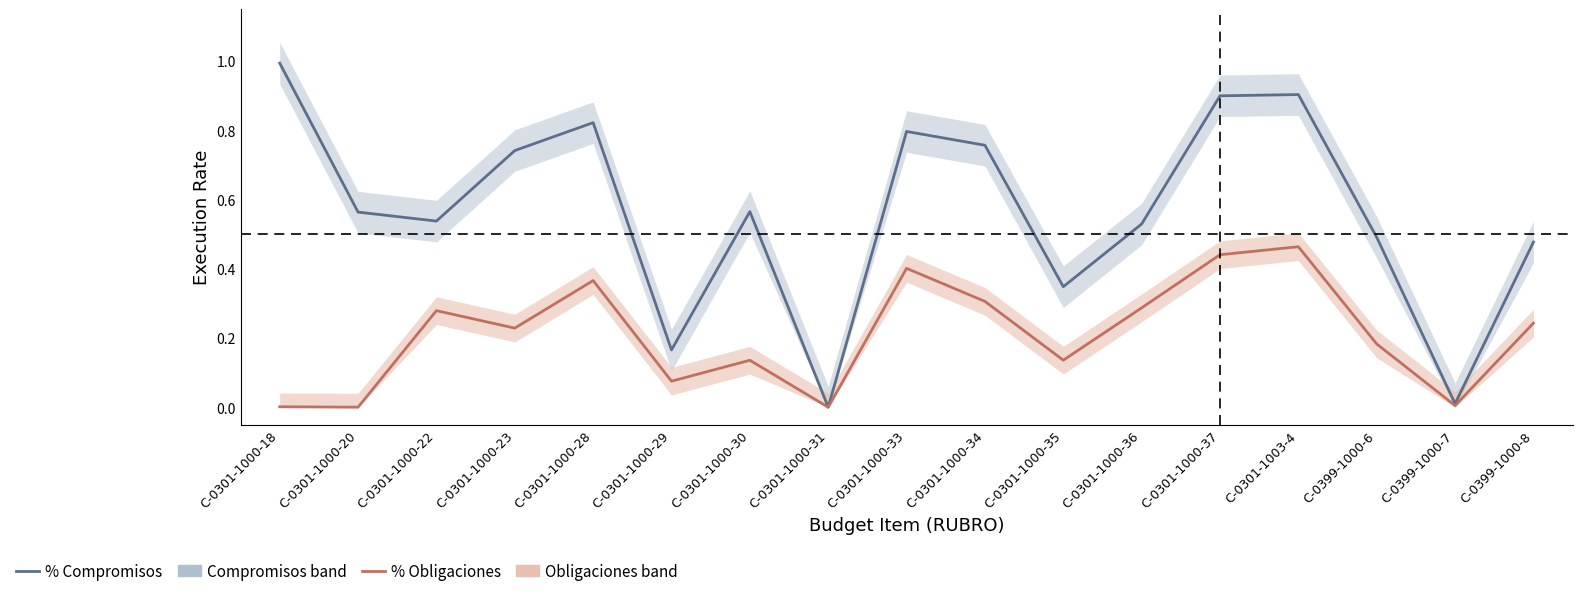

What is the sum of all % Obligaciones values?

3.5